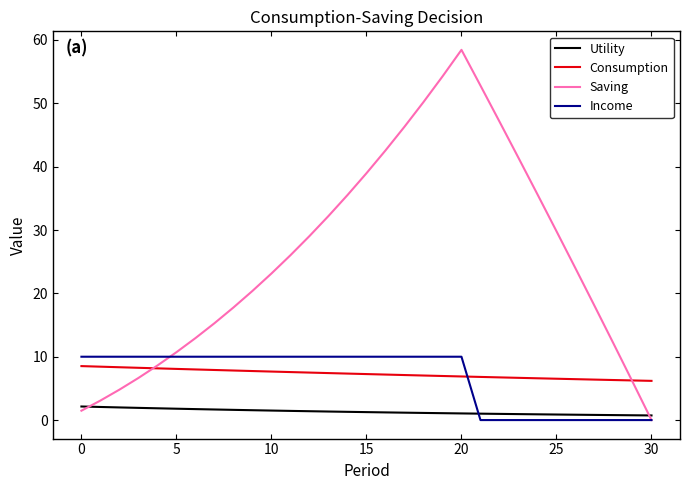

How many times do Utility and Income cross each other?

1